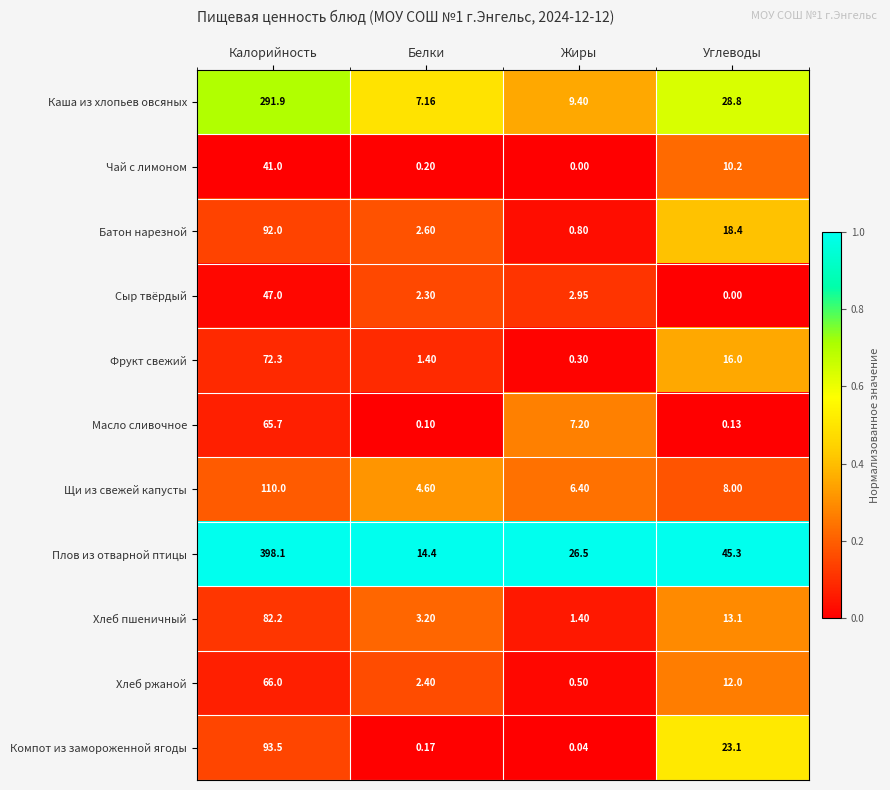

Rank the categories by Плов из отварной птицы value from highest to lowest.

Калорийность, Углеводы, Жиры, Белки